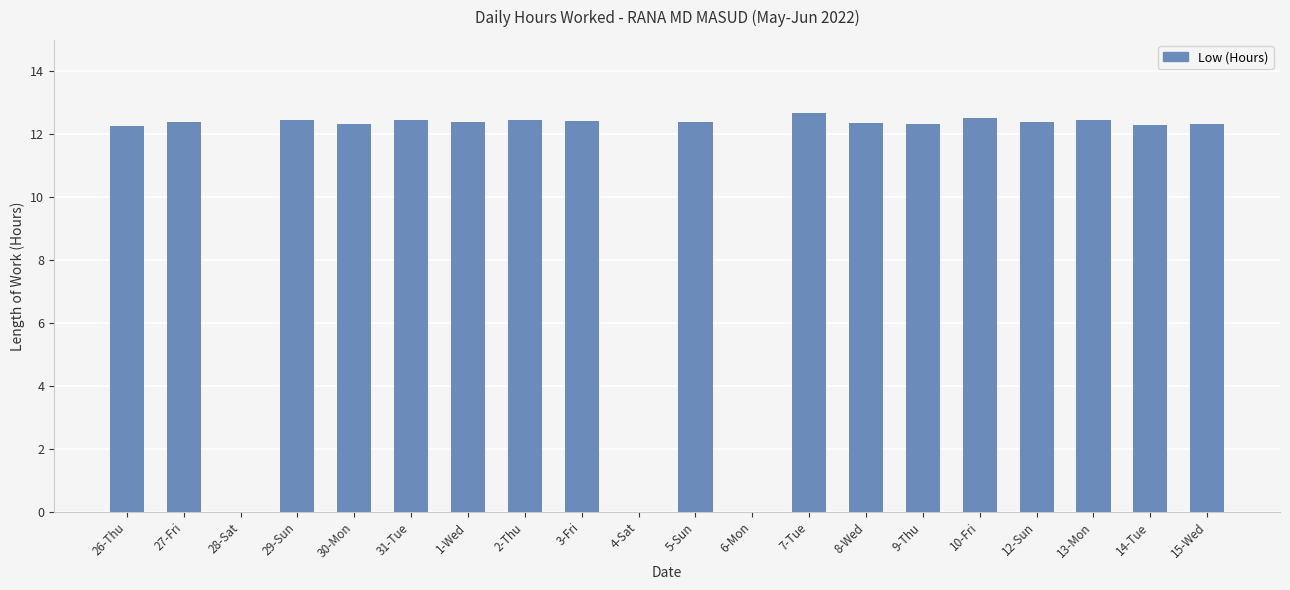

At which category does the chart reach its peak across all series?

7-Tue